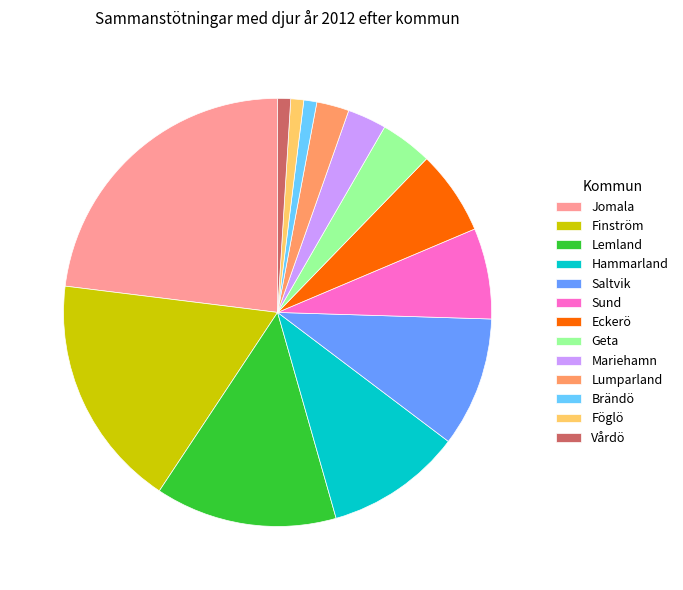

Is the sum of Lemland and Mariehamn greater than half?

No